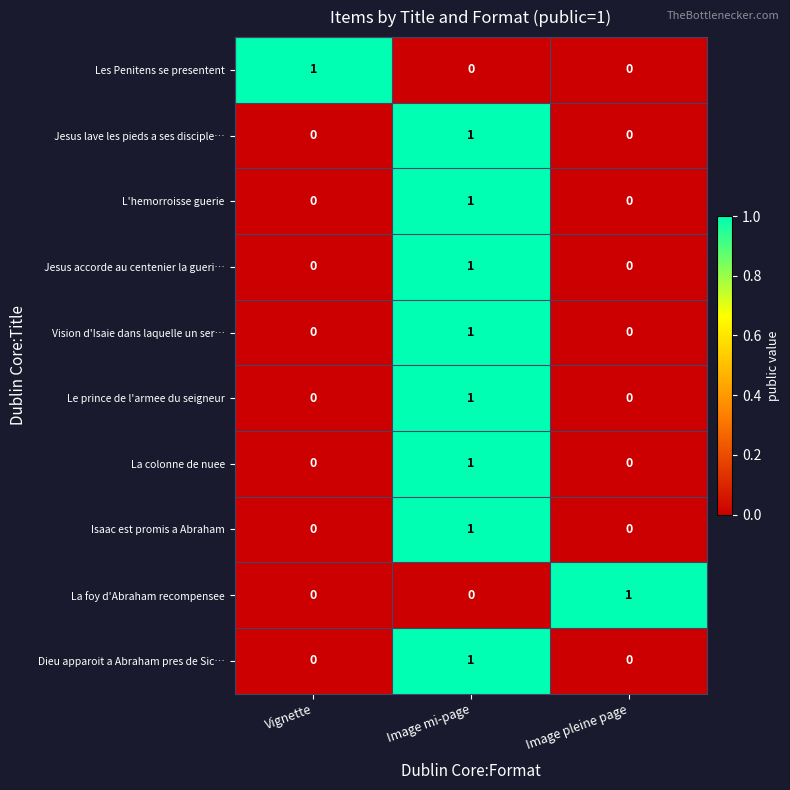

The value of Dieu apparoit a Abraham pres de Sic… at Vignette is -1. True or false?

False